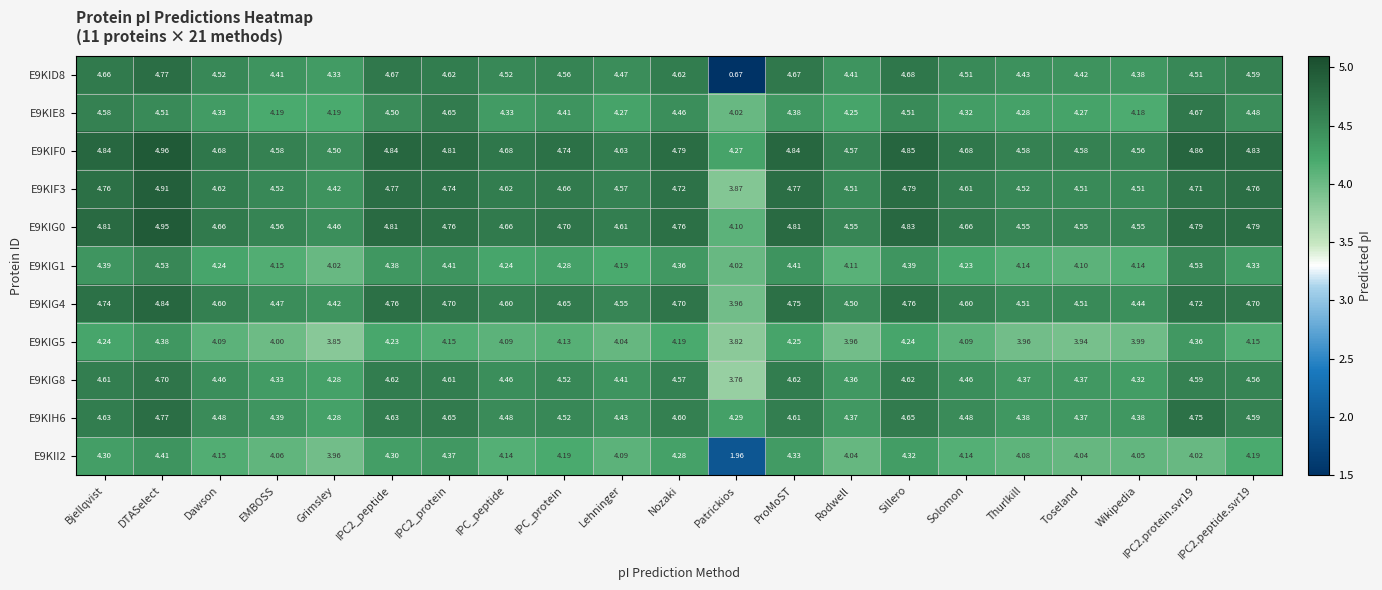

Which category has the lowest value in the E9KIG0 series?

Patrickios